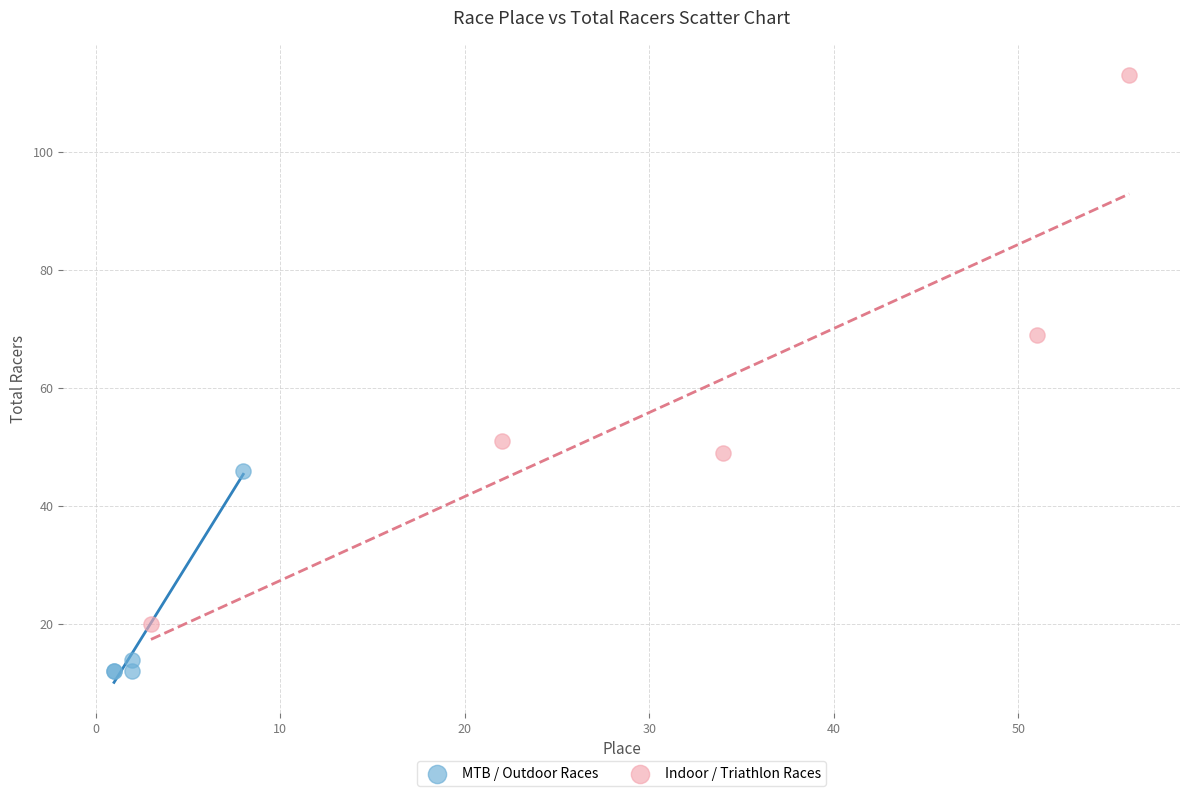

Which series has the largest Y range (max minus min)?

Indoor / Triathlon Races